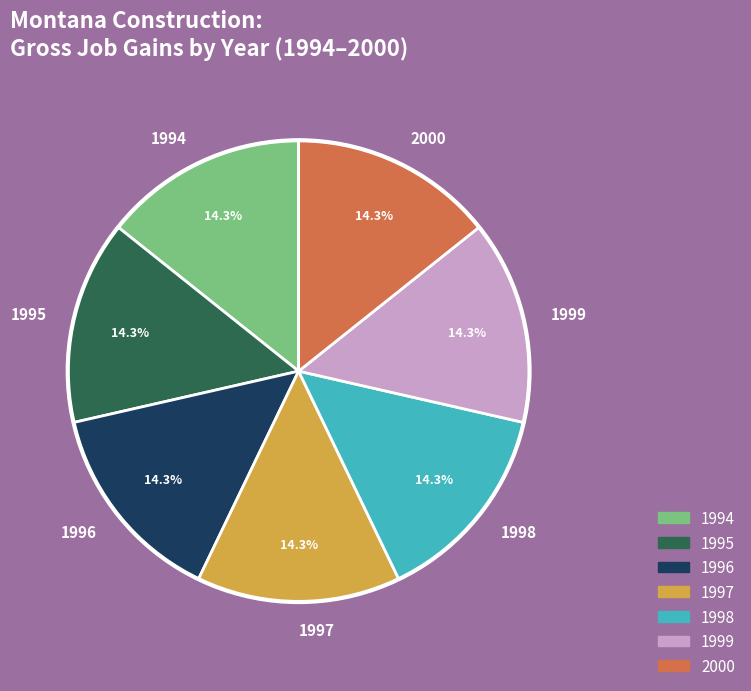

The 1994 slice represents 23% of the pie. True or false?

False